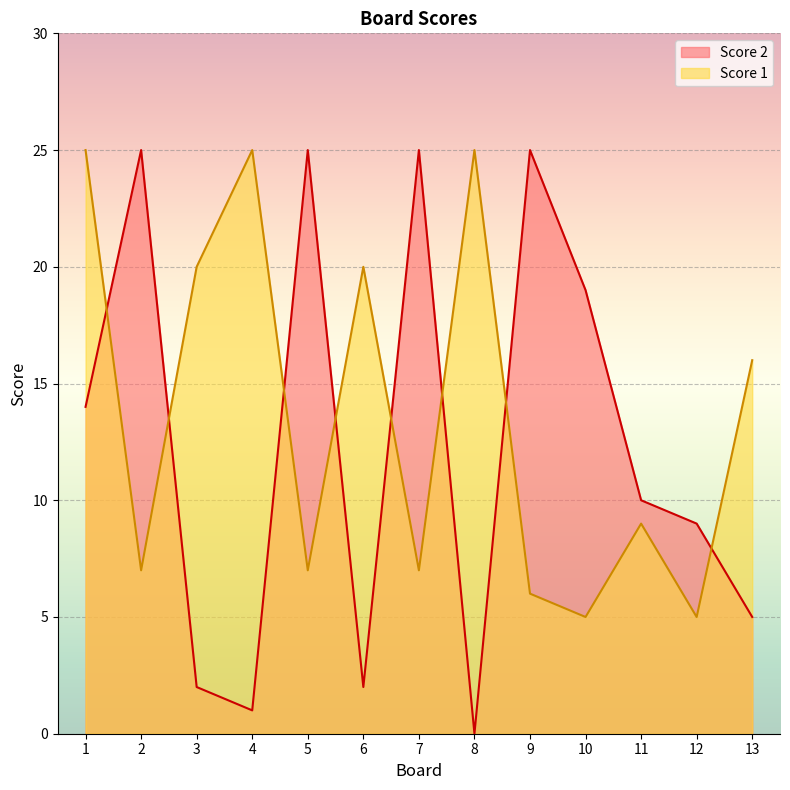

Which series changed the most between 1 and 8?

Score 2